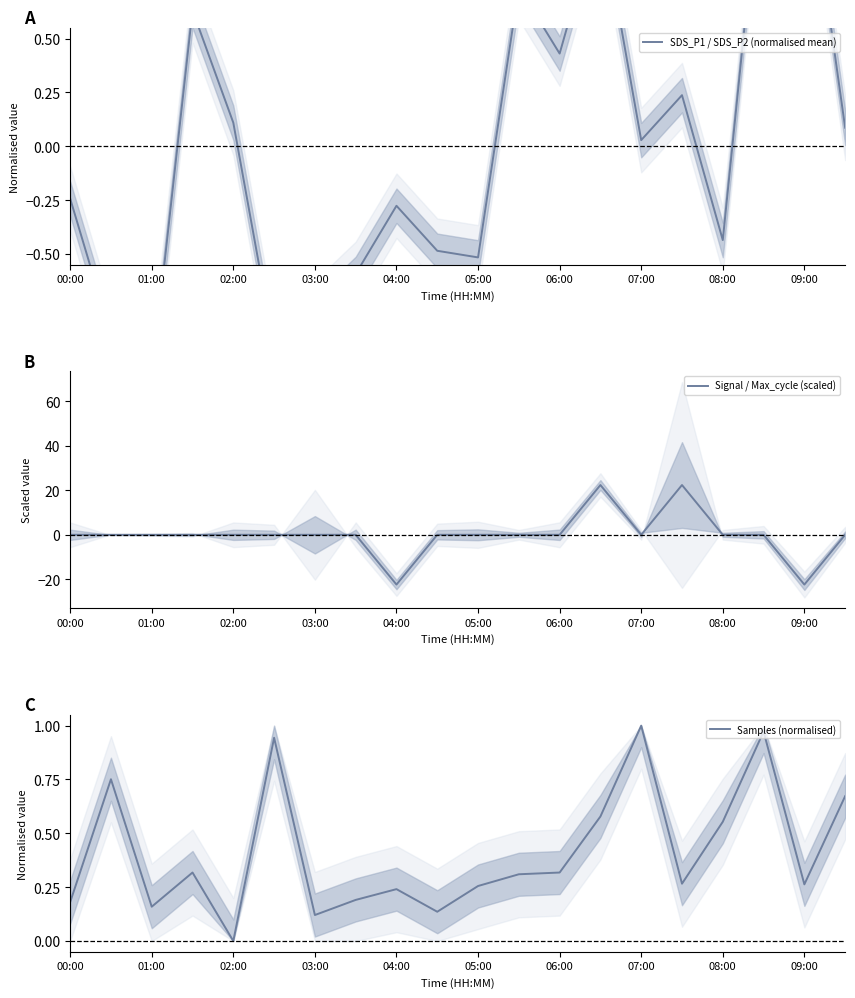

The value of Signal / Max_cycle (scaled) at 05:00 is -23.5. True or false?

False